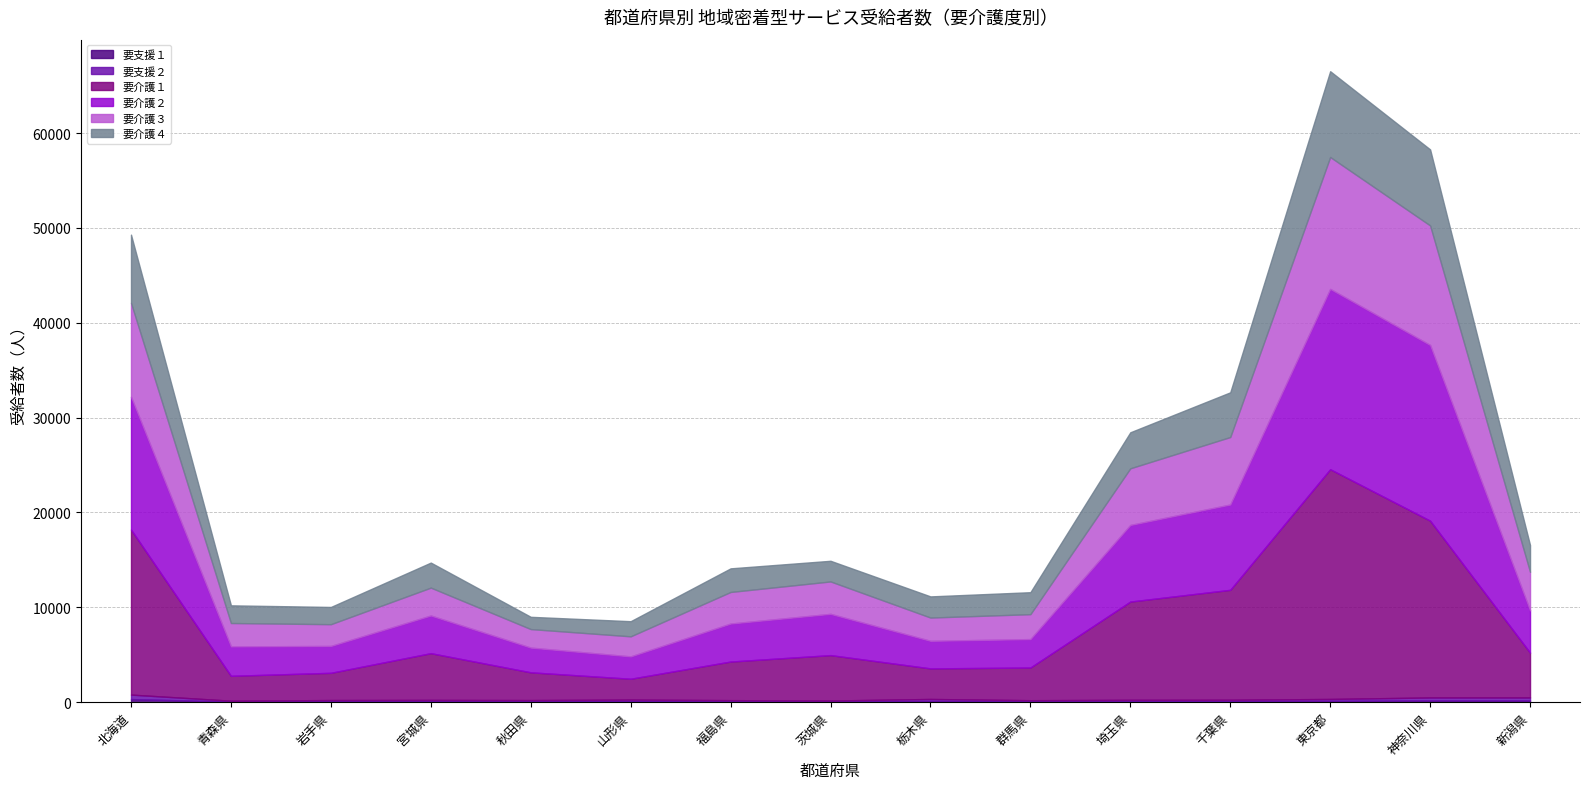

What is the greatest value displayed?

24224